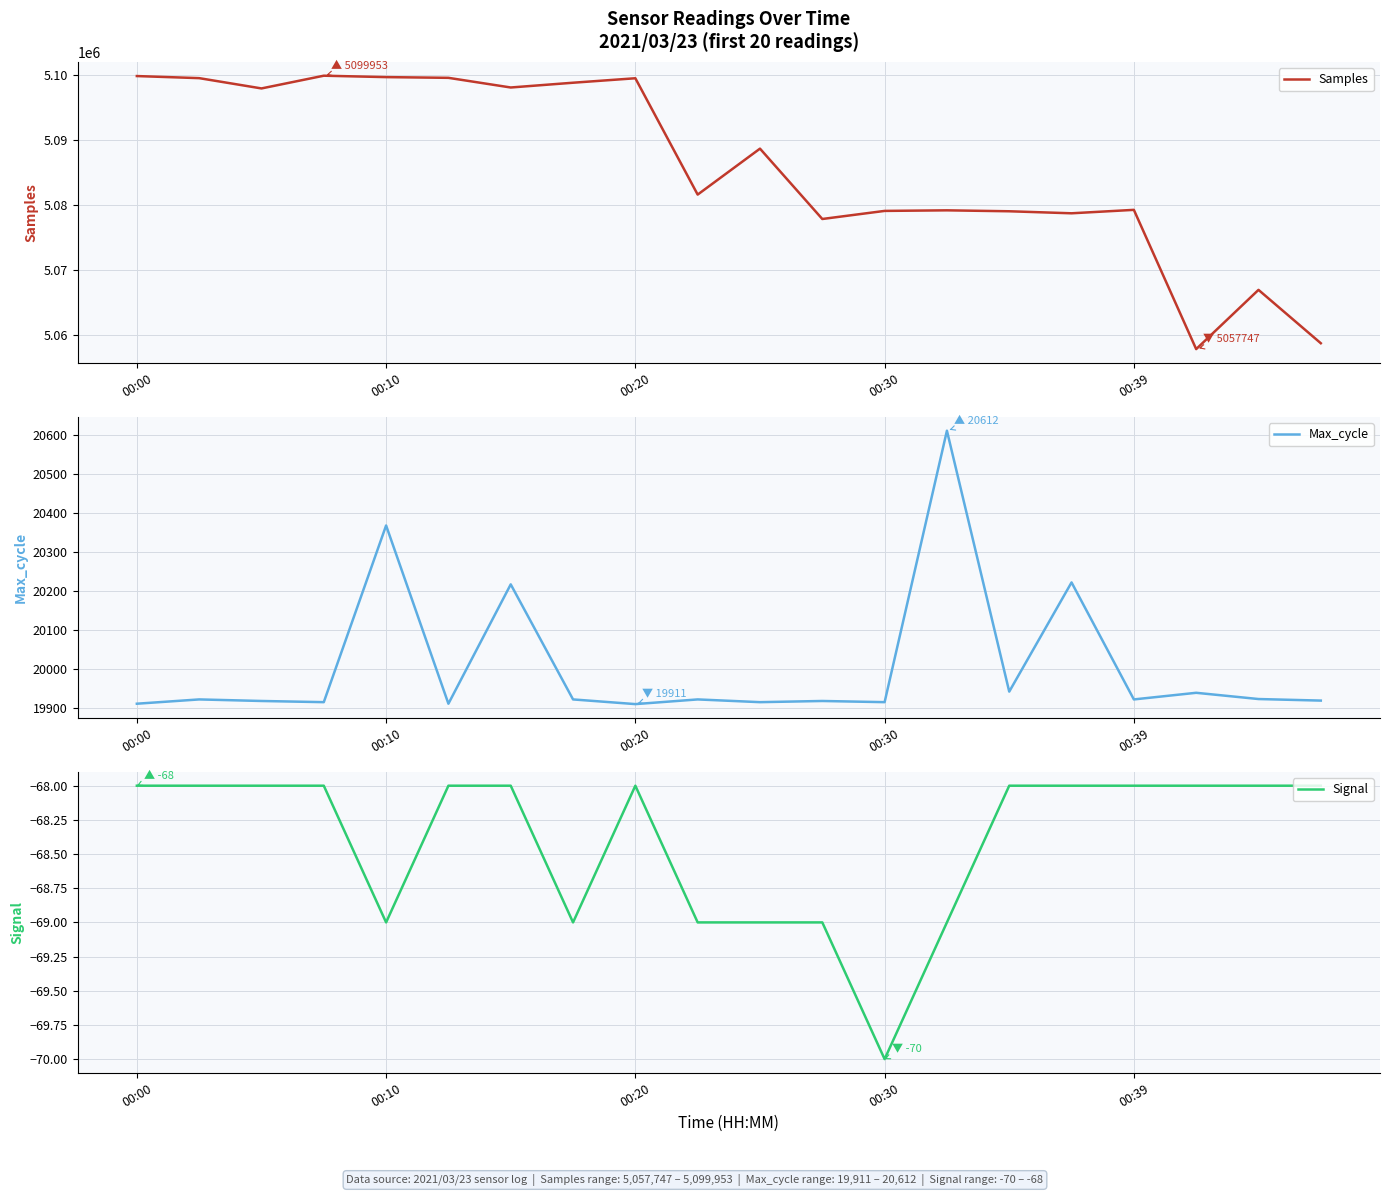

What is the sum of all Max_cycle values?

400162